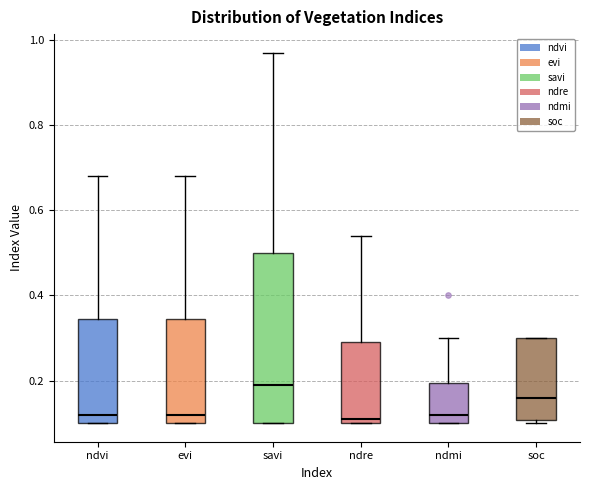

Reading left to right, transcribe this box plot: for each box, give where its median line is, the range the box spans, and where its two whiskers end, as read against the y-axis. The values are not printed on the chart, so give them approximately, as read against the axis.

ndvi: median 0.12, box 0.10 to 0.34, whiskers 0.10 to 0.68
evi: median 0.12, box 0.10 to 0.34, whiskers 0.10 to 0.68
savi: median 0.20, box 0.10 to 0.50, whiskers 0.10 to 0.98
ndre: median 0.12, box 0.10 to 0.30, whiskers 0.10 to 0.54
ndmi: median 0.12, box 0.10 to 0.20, whiskers 0.10 to 0.30
soc: median 0.16, box 0.10 to 0.30, whiskers 0.10 (just below the box's lower edge) to 0.30